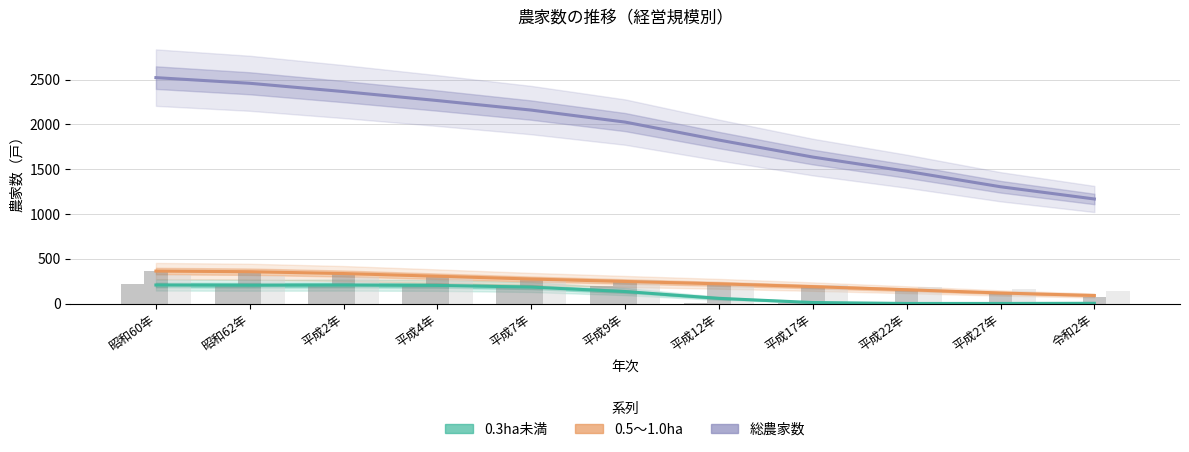

How many bars are there in each group?

3